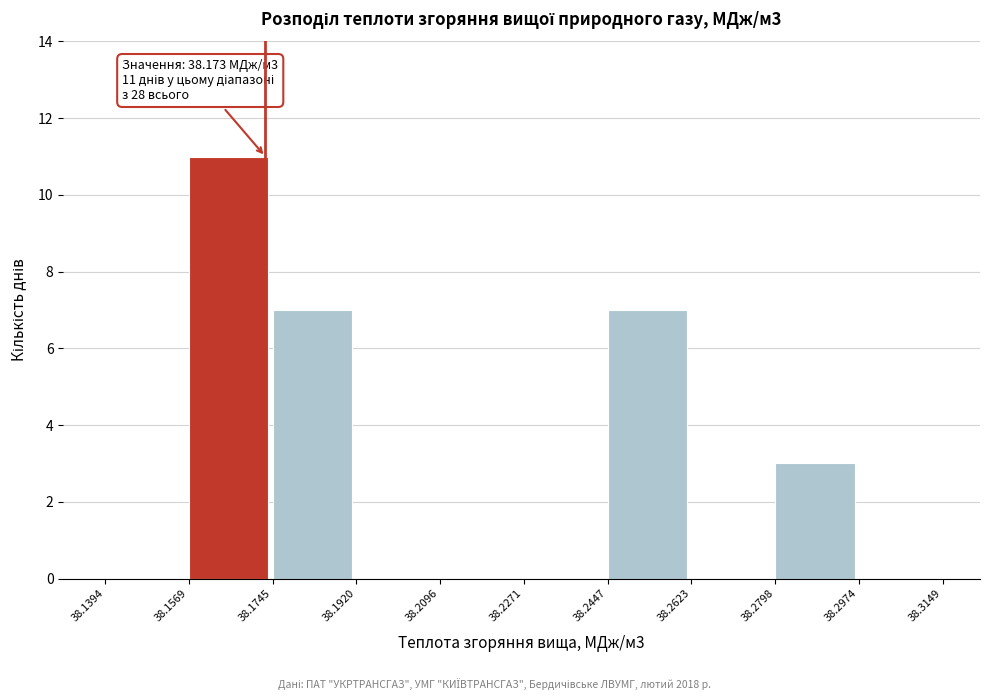

Over which range of the x-axis is the bar tallest?

38.1569 to 38.1745